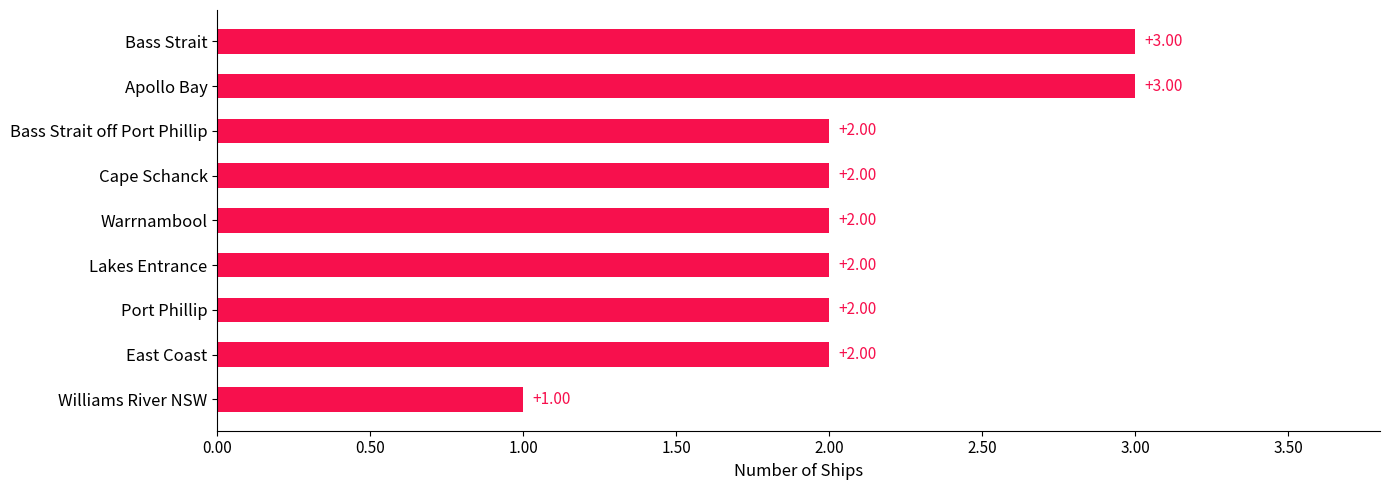

Which has a higher value, Cape Schanck or Williams River NSW?

Cape Schanck